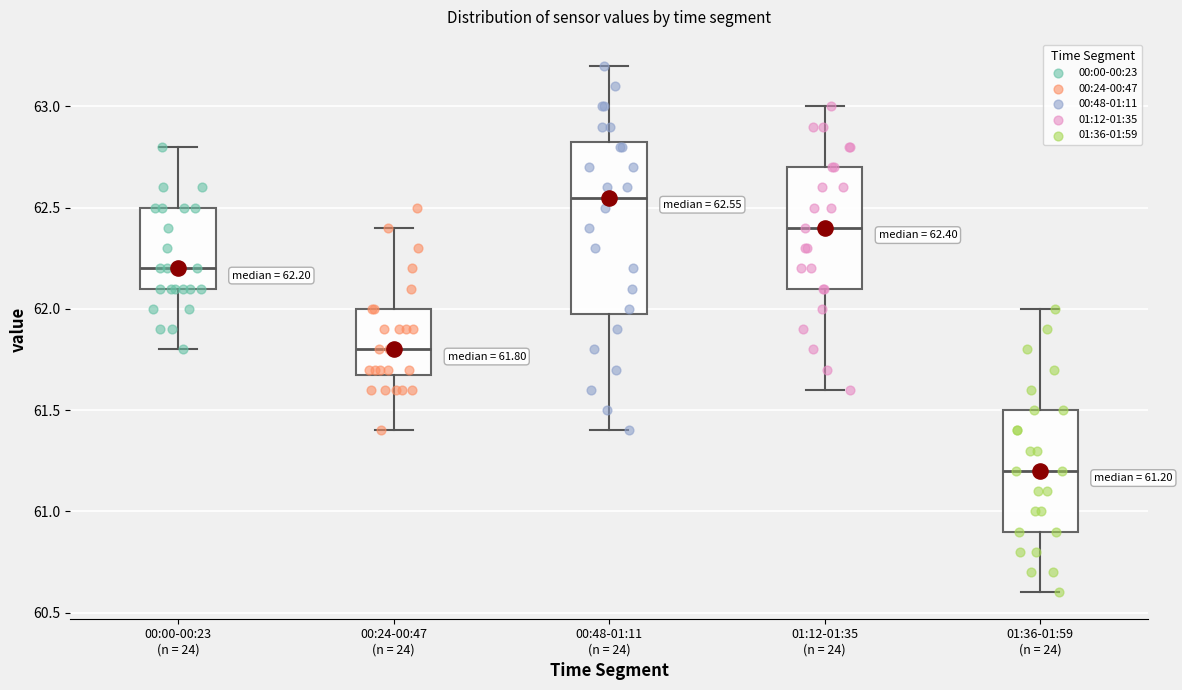

Comparing the boxes themselves (not the whiskers), which one is the tallest?

00:48-01:11 (n = 24)